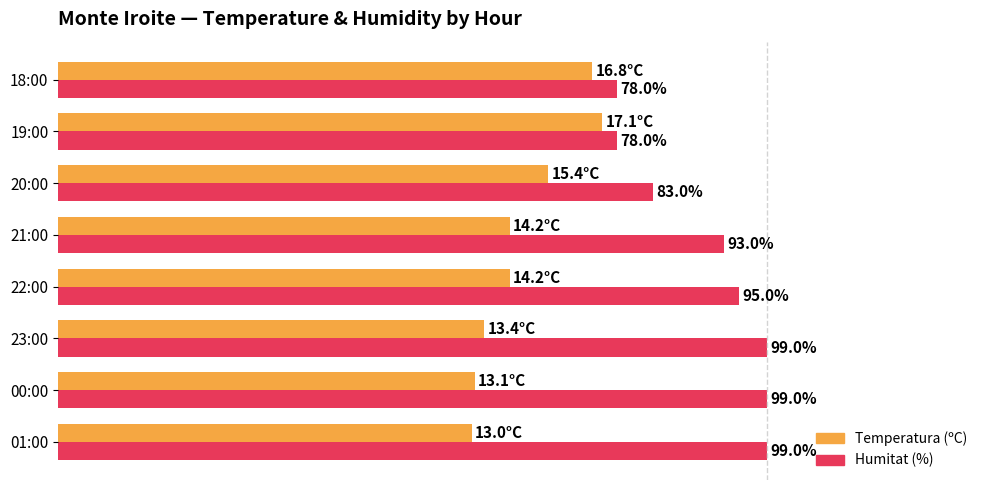

Which series has the widest spread of values?

Humitat (%)